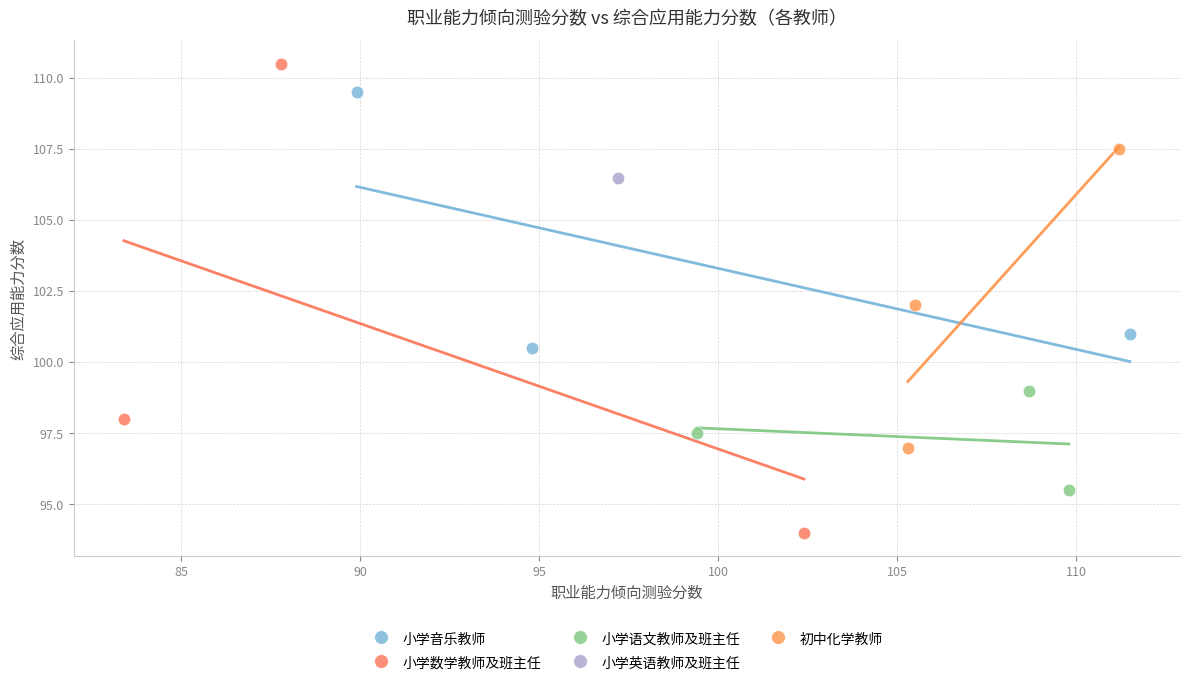

What are all the series names shown in the legend?

小学音乐教师, 小学数学教师及班主任, 小学语文教师及班主任, 小学英语教师及班主任, 初中化学教师